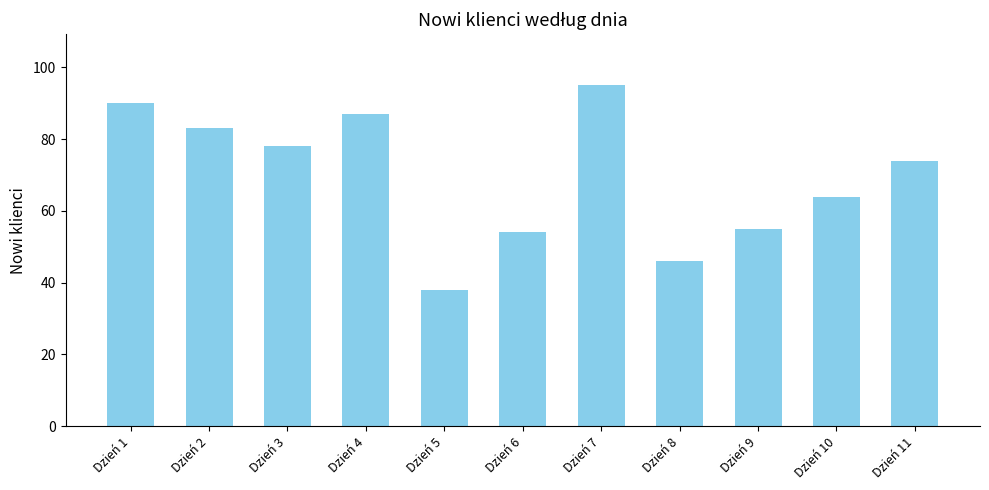

Reading right to left, list all the values displayed in this chart.

Dzień 11=74	Dzień 10=64	Dzień 9=55	Dzień 8=46	Dzień 7=95	Dzień 6=54	Dzień 5=38	Dzień 4=87	Dzień 3=78	Dzień 2=83	Dzień 1=90